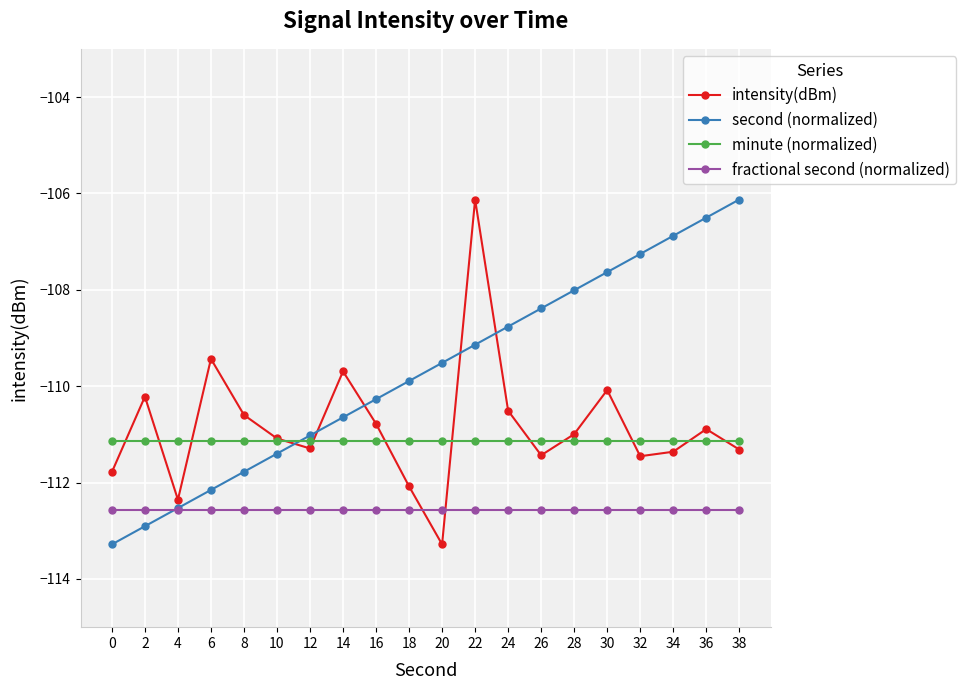

Which series has the largest total across all categories?

second (normalized)